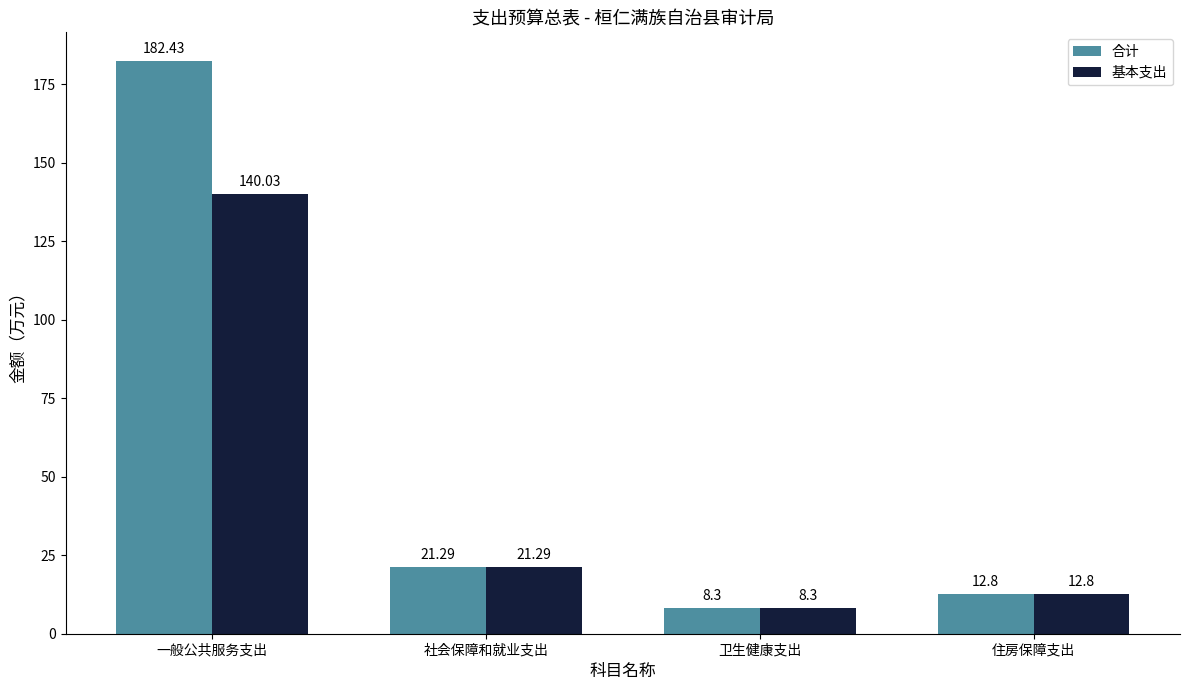

Which series has the largest range (max minus min)?

合计